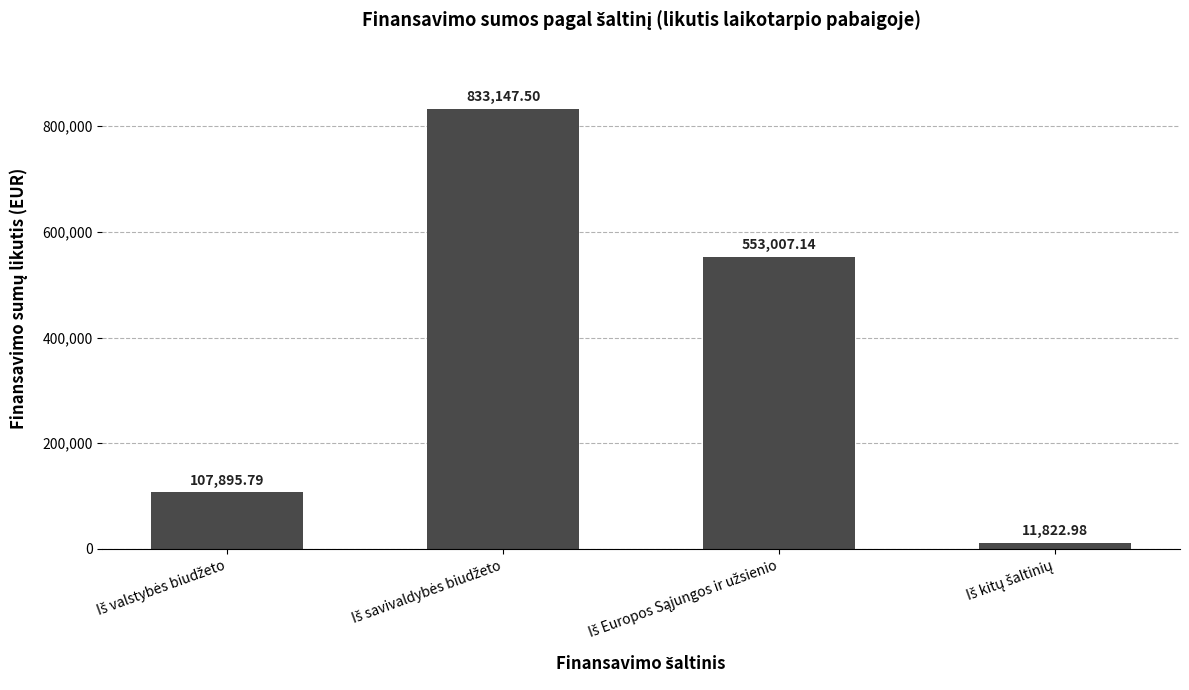

What is the average value?

376468.4